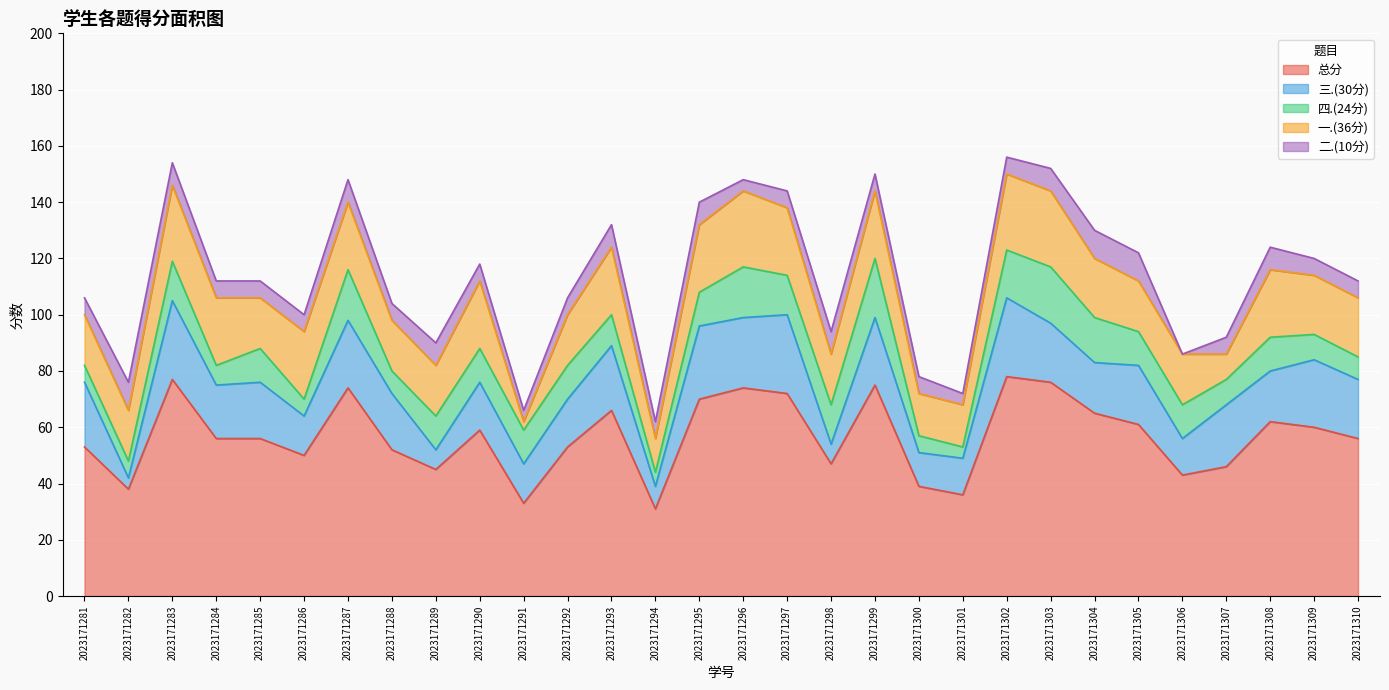

Reading left to right, transcribe all the data shown in this chart.

总分: 2023171281=53	2023171282=38	2023171283=77	2023171284=56	2023171285=56	2023171286=50	2023171287=74	2023171288=52	2023171289=45	2023171290=59	2023171291=33	2023171292=53	2023171293=66	2023171294=31	2023171295=70	2023171296=74	2023171297=72	2023171298=47	2023171299=75	2023171300=39	2023171301=36	2023171302=78	2023171303=76	2023171304=65	2023171305=61	2023171306=43	2023171307=46	2023171308=62	2023171309=60	2023171310=56
三.(30分): 2023171281=23	2023171282=4	2023171283=28	2023171284=19	2023171285=20	2023171286=14	2023171287=24	2023171288=20	2023171289=7	2023171290=17	2023171291=14	2023171292=17	2023171293=23	2023171294=8	2023171295=26	2023171296=25	2023171297=28	2023171298=7	2023171299=24	2023171300=12	2023171301=13	2023171302=28	2023171303=21	2023171304=18	2023171305=21	2023171306=13	2023171307=22	2023171308=18	2023171309=24	2023171310=21
四.(24分): 2023171281=6	2023171282=6	2023171283=14	2023171284=7	2023171285=12	2023171286=6	2023171287=18	2023171288=8	2023171289=12	2023171290=12	2023171291=12	2023171292=12	2023171293=11	2023171294=5	2023171295=12	2023171296=18	2023171297=14	2023171298=14	2023171299=21	2023171300=6	2023171301=4	2023171302=17	2023171303=20	2023171304=16	2023171305=12	2023171306=12	2023171307=9	2023171308=12	2023171309=9	2023171310=8
一.(36分): 2023171281=18	2023171282=18	2023171283=27	2023171284=24	2023171285=18	2023171286=24	2023171287=24	2023171288=18	2023171289=18	2023171290=24	2023171291=3	2023171292=18	2023171293=24	2023171294=12	2023171295=24	2023171296=27	2023171297=24	2023171298=18	2023171299=24	2023171300=15	2023171301=15	2023171302=27	2023171303=27	2023171304=21	2023171305=18	2023171306=18	2023171307=9	2023171308=24	2023171309=21	2023171310=21
二.(10分): 2023171281=6	2023171282=10	2023171283=8	2023171284=6	2023171285=6	2023171286=6	2023171287=8	2023171288=6	2023171289=8	2023171290=6	2023171291=4	2023171292=6	2023171293=8	2023171294=6	2023171295=8	2023171296=4	2023171297=6	2023171298=8	2023171299=6	2023171300=6	2023171301=4	2023171302=6	2023171303=8	2023171304=10	2023171305=10	2023171306=0	2023171307=6	2023171308=8	2023171309=6	2023171310=6